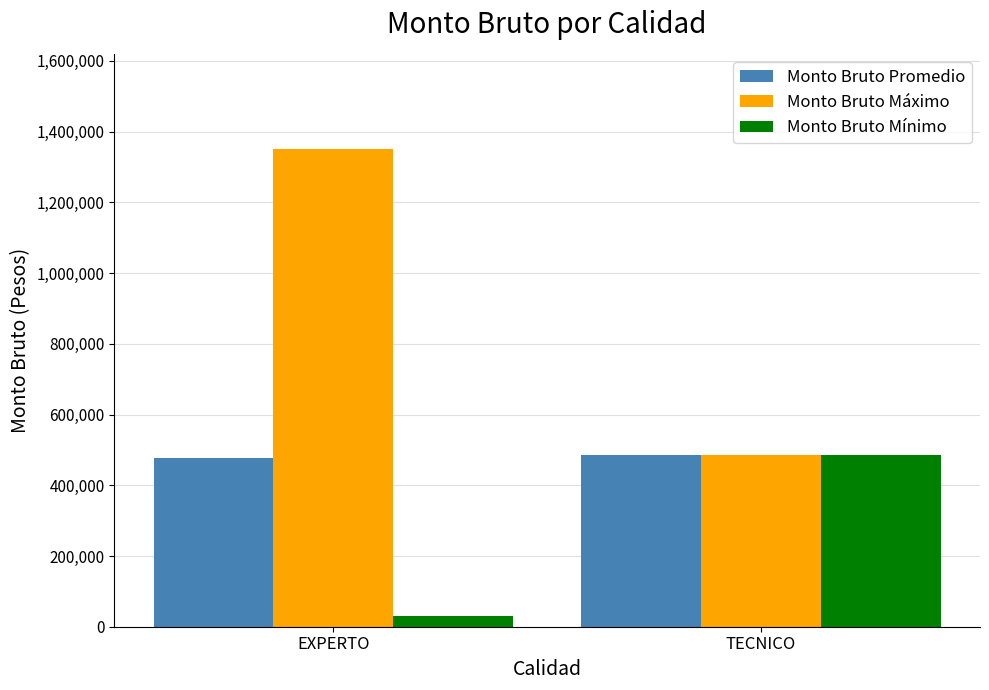

True or false: Monto Bruto Promedio has a value of 322321.8 at EXPERTO.

False